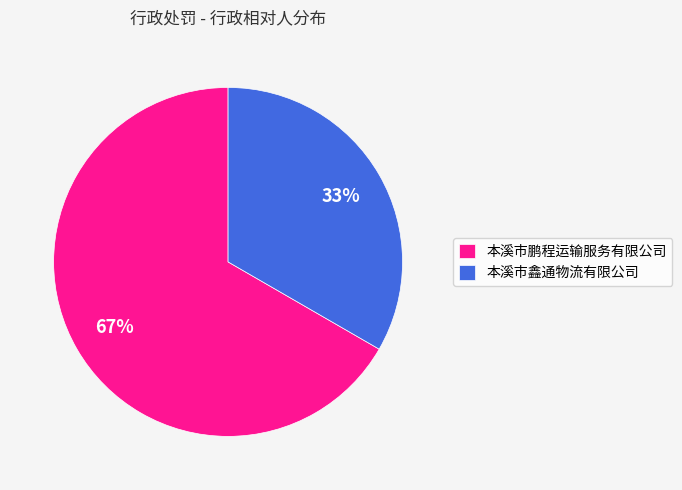

Which slice represents more than half of the pie?

本溪市鹏程运输服务有限公司